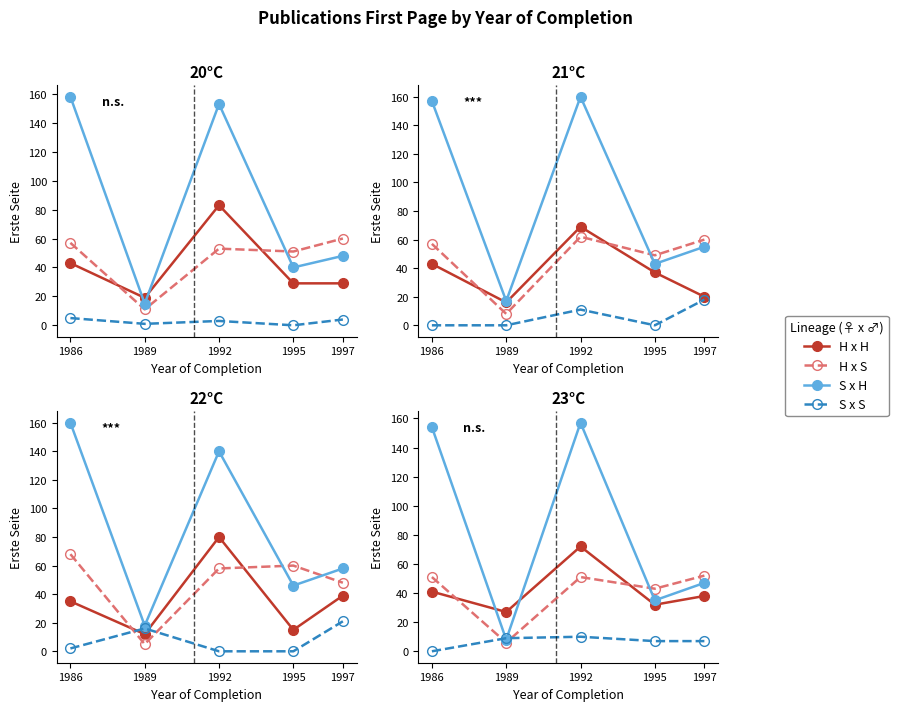

Reading right to left, extract all data points from this chart.

H x H: 38	32	72	27	41
H x S: 52	43	51	6	51
S x H: 47	35	157	8	154
S x S: 7	7	10	9	0